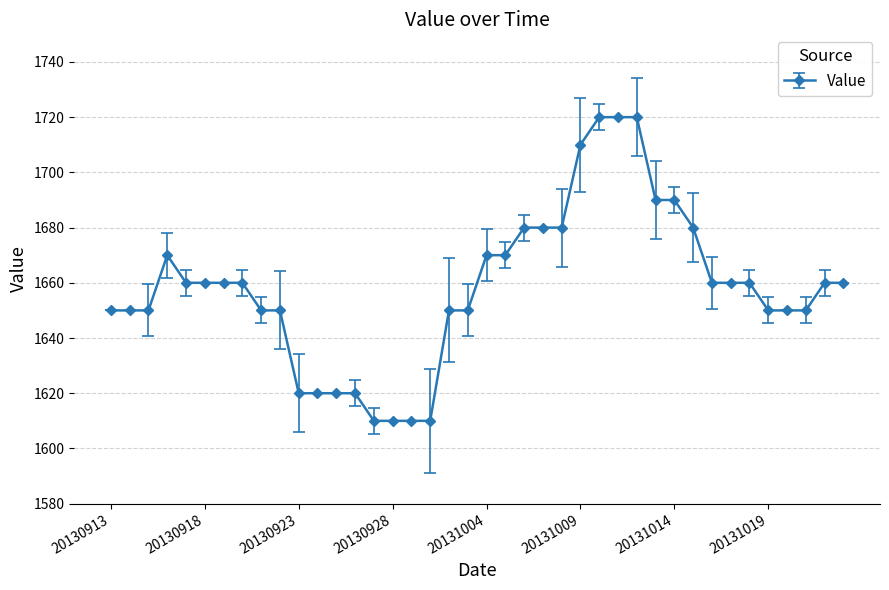

What is the greatest value displayed?

1720